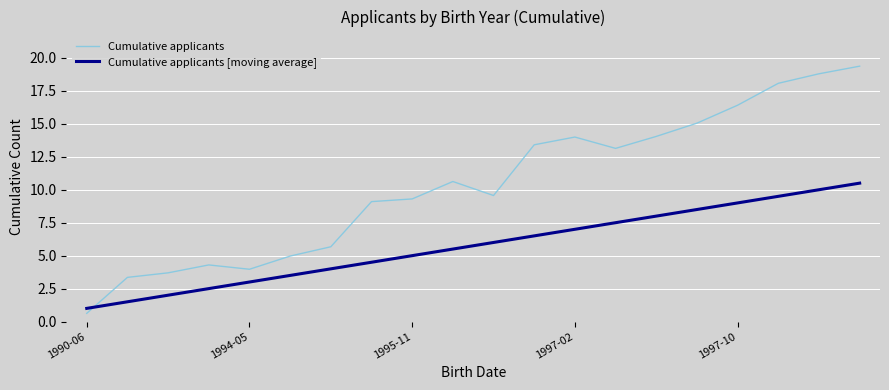

Which series has the largest total across all categories?

Cumulative applicants